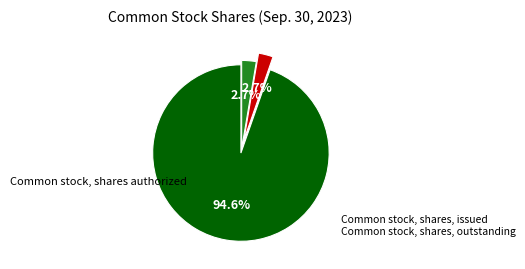

Is there a majority slice in this chart?

Yes